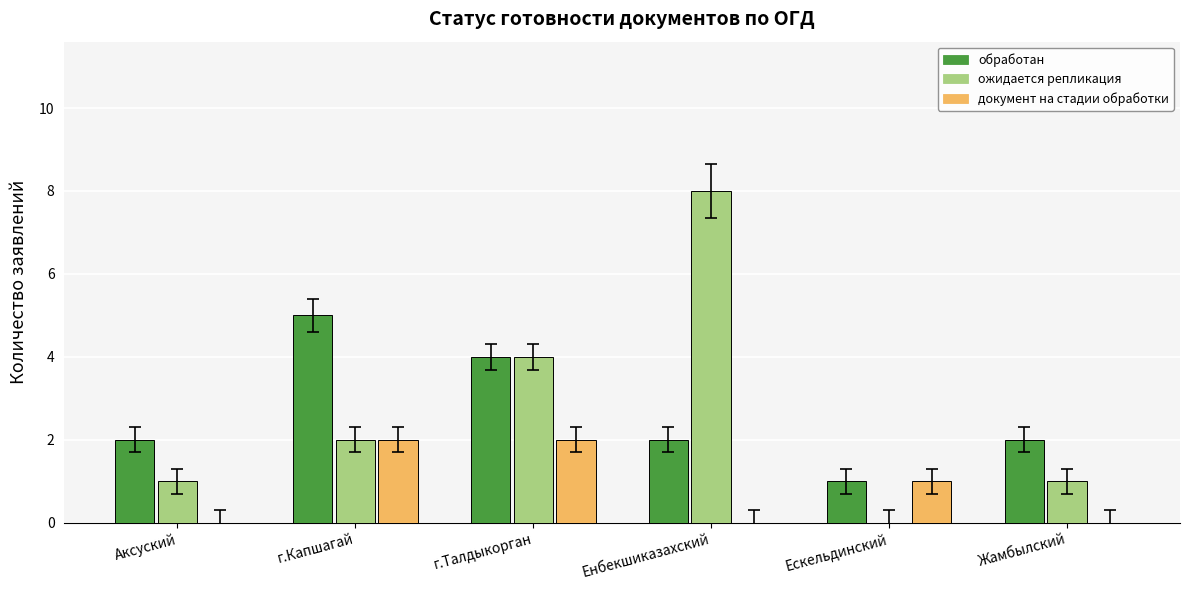

What is the approximate value of документ на стадии обработки at Ескельдинский?

1